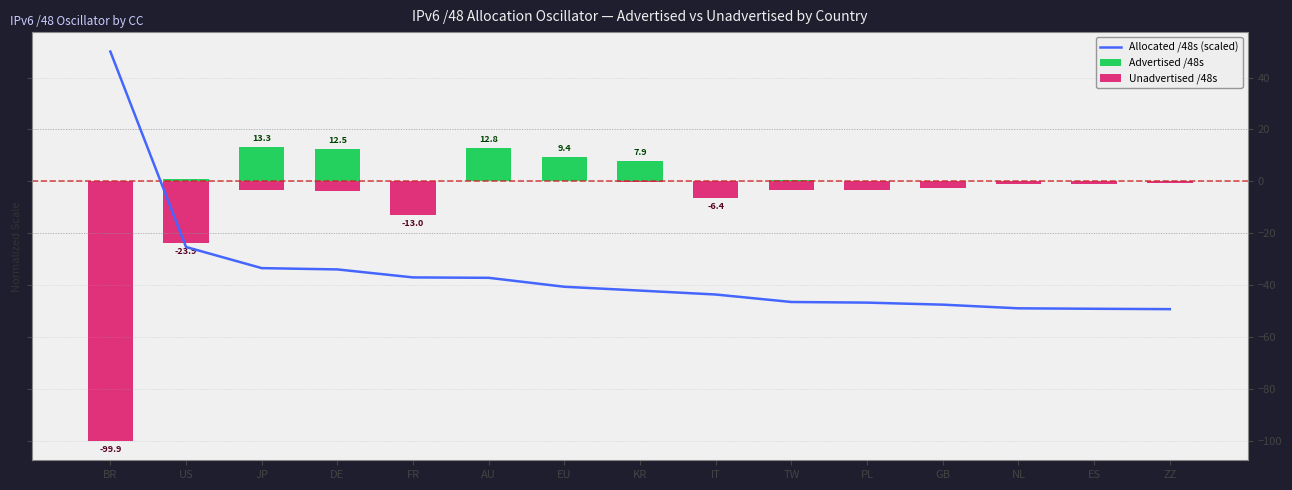

Are the bars horizontal?

No